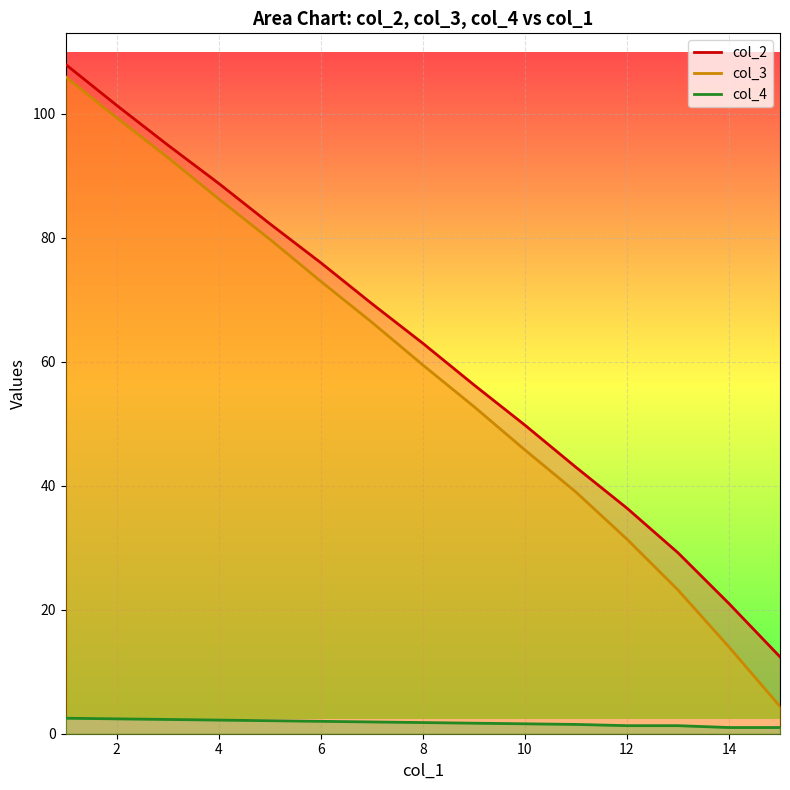

What is the sum of all col_2 values?

932.0